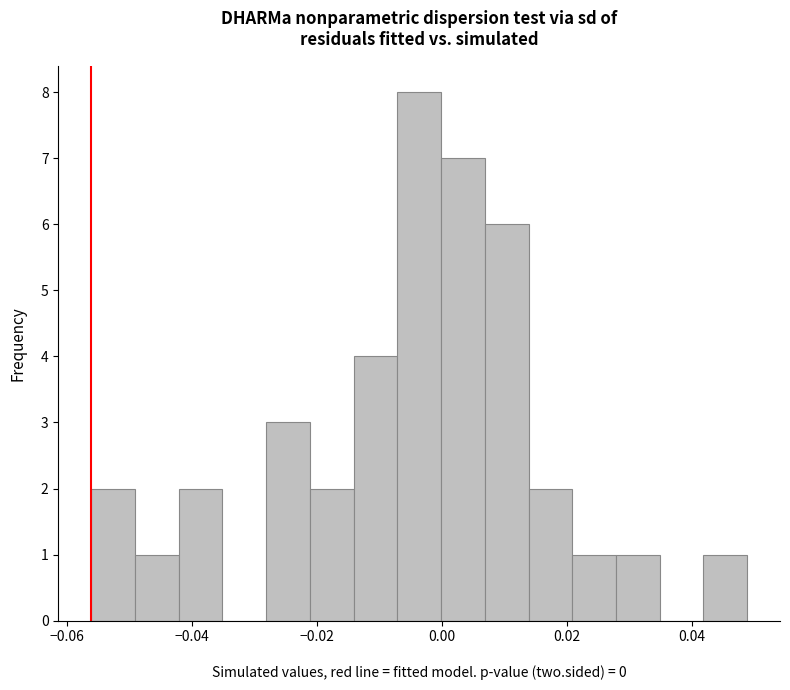

Around what value on the x-axis is the tallest bar? Give the approximate position of its centre, as read against the axis.

-0.004